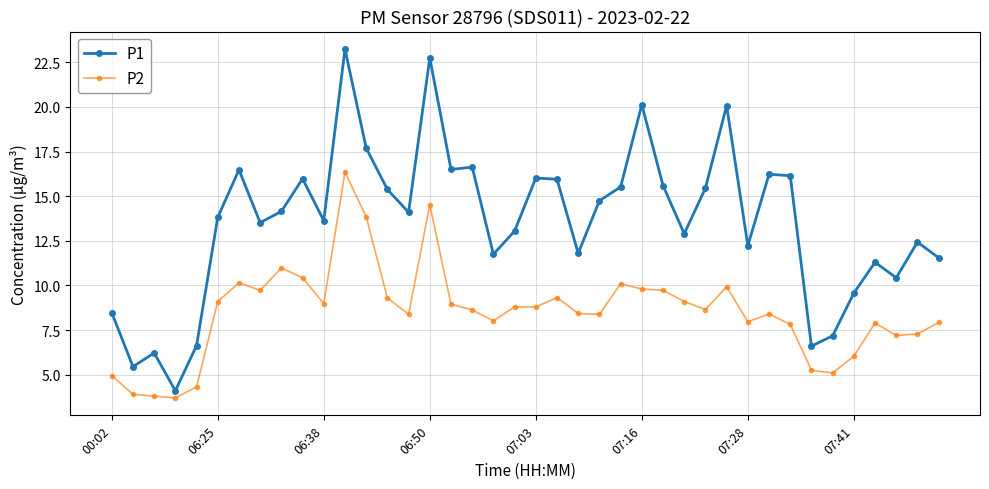

True or false: P2 and P1 intersect in this chart.

False